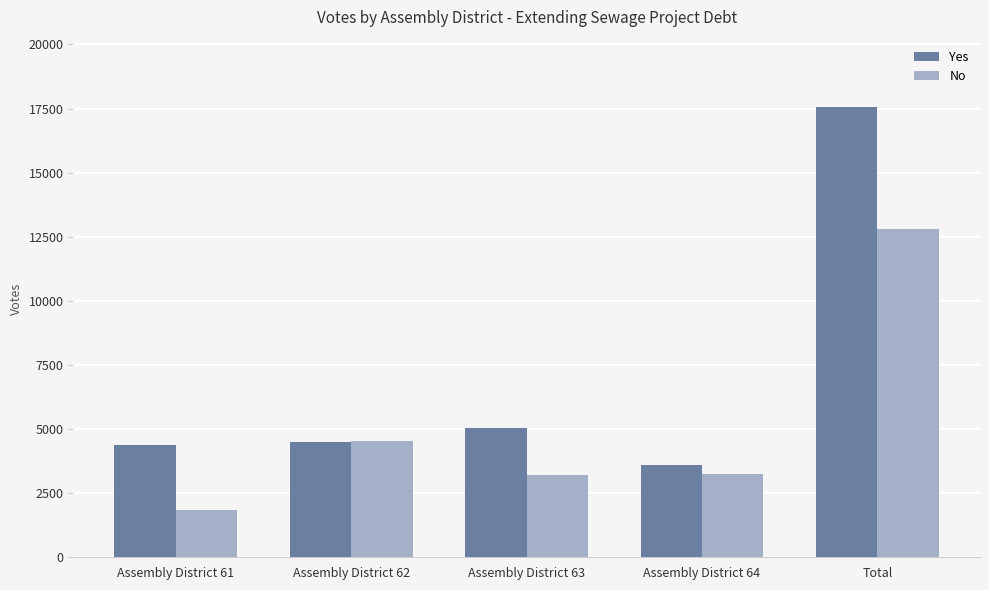

What is the difference between the second highest and minimum values in the No series?

2682